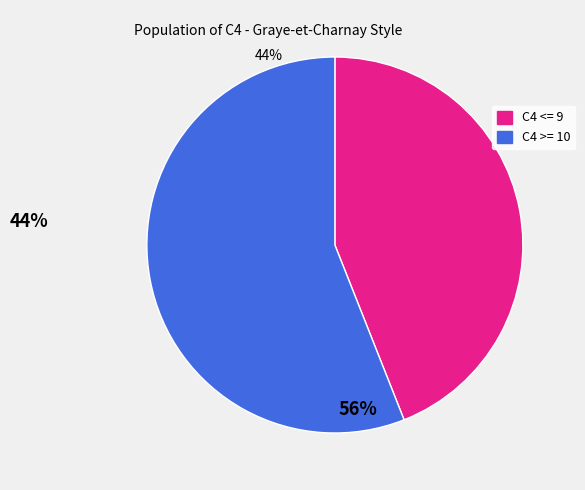

Combined, do C4 <= 9 and C4 >= 10 account for over 50%?

Yes